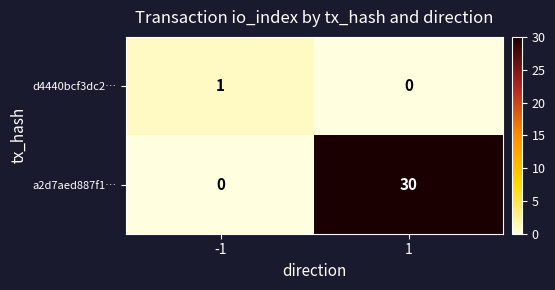

How many categories are shown in the chart?

2